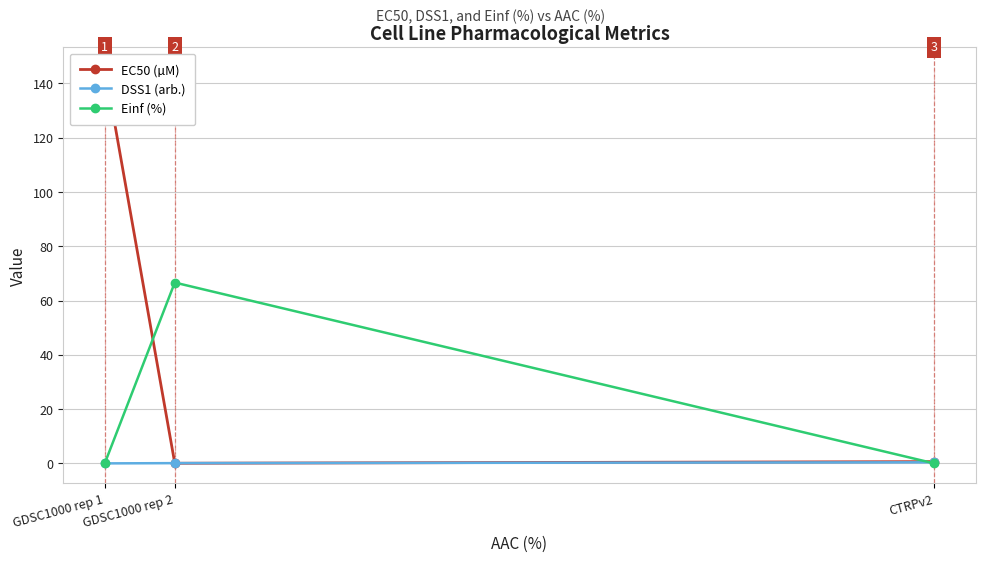

Which series has the widest spread of values?

EC50 (µM)